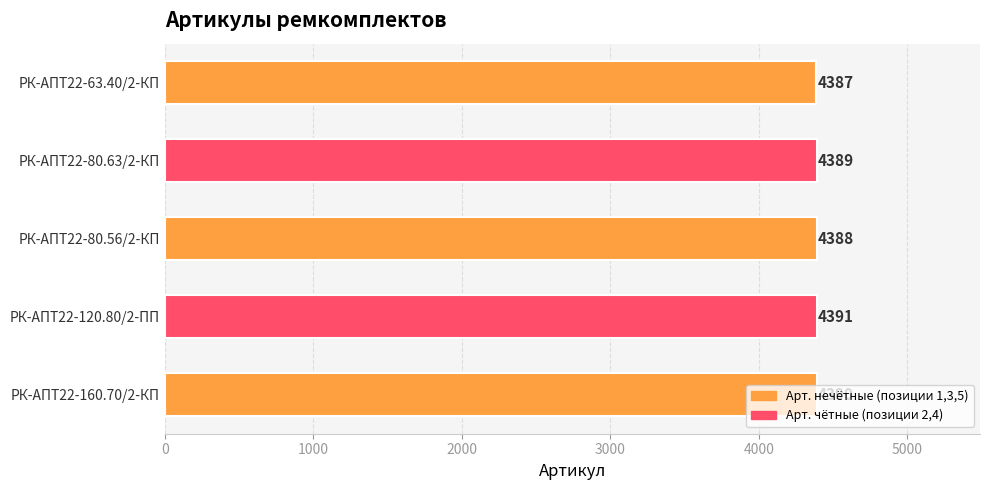

The chart shows a value of 4388 at РК-АПТ22-80.56/2-КП. True or false?

True